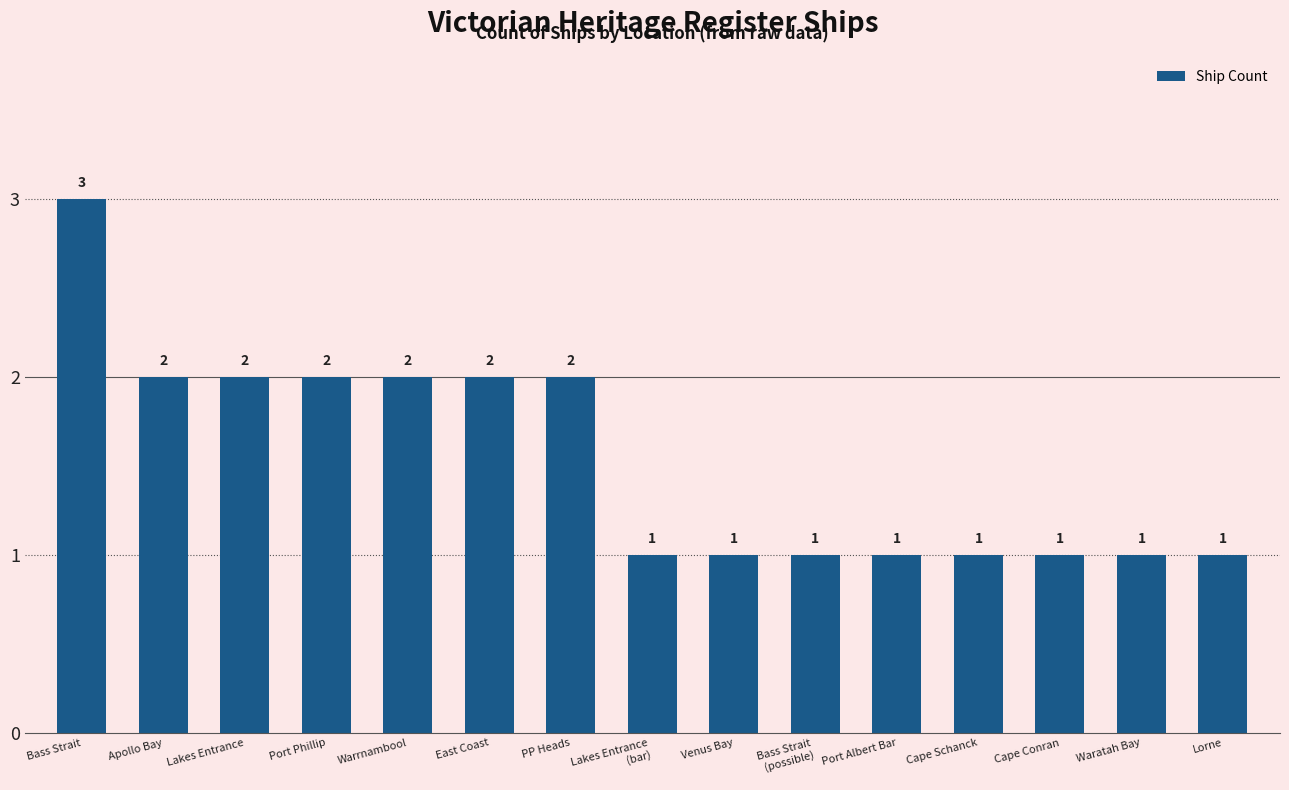

Is it true that the value at Warrnambool is 2?

True